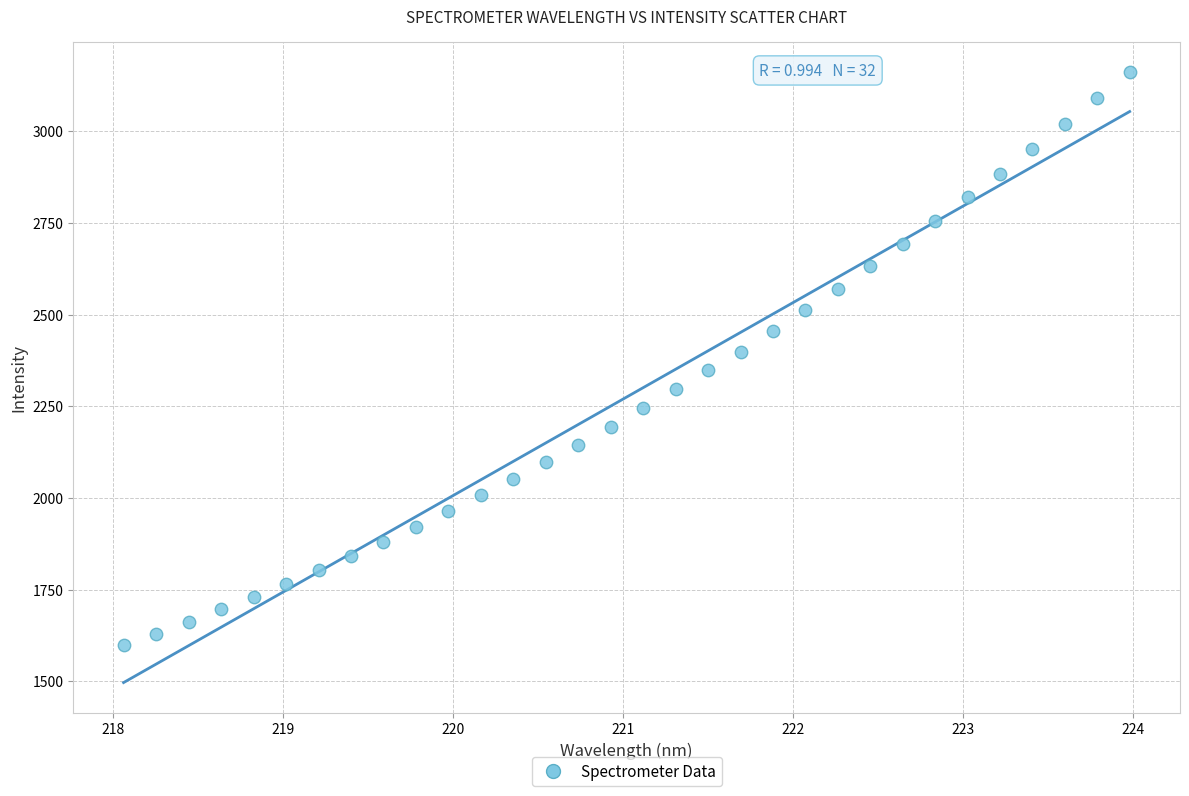

What is the range of X values (max minus min)?

5.9